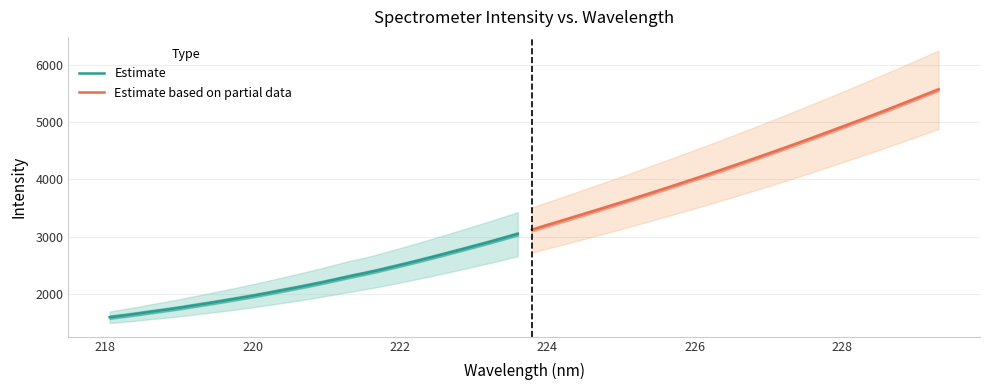

How many lines are shown in the chart?

2